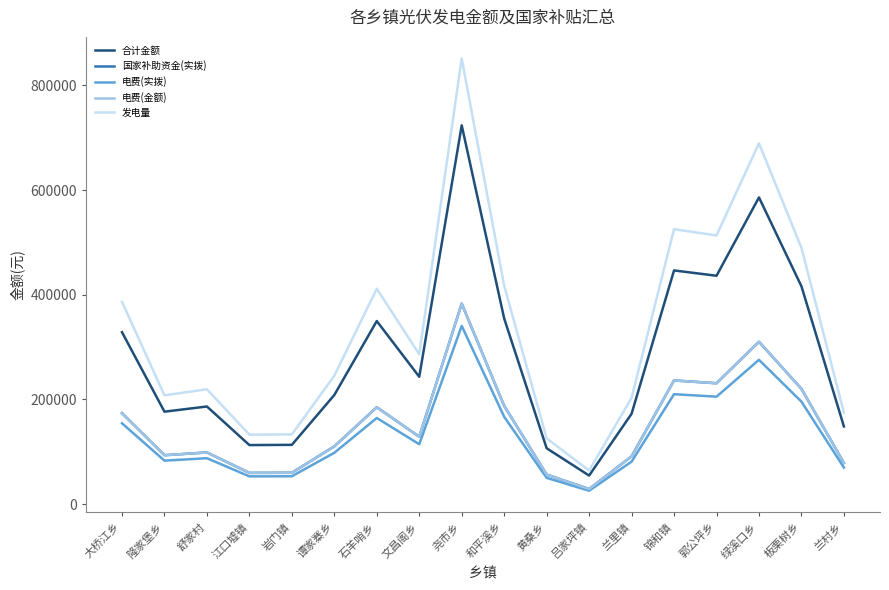

True or false: 国家补助资金(实拨) and 合计金额 cross at least once.

False